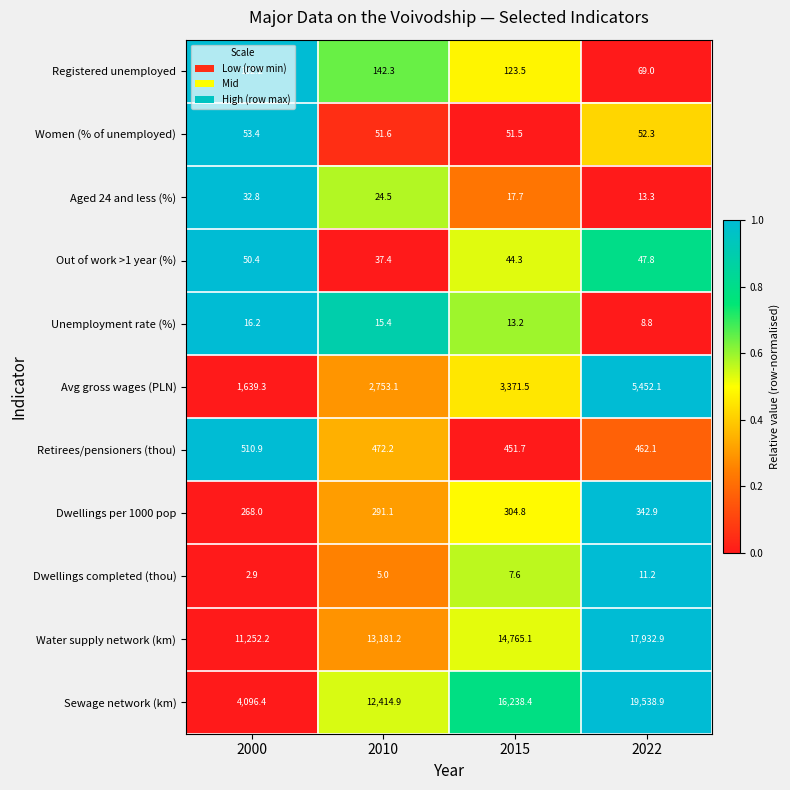

At 2010, list the series in order from largest to smallest.

Water supply network (km), Sewage network (km), Avg gross wages (PLN), Retirees/pensioners (thou), Dwellings per 1000 pop, Registered unemployed, Women (% of unemployed), Out of work >1 year (%), Aged 24 and less (%), Unemployment rate (%), Dwellings completed (thou)